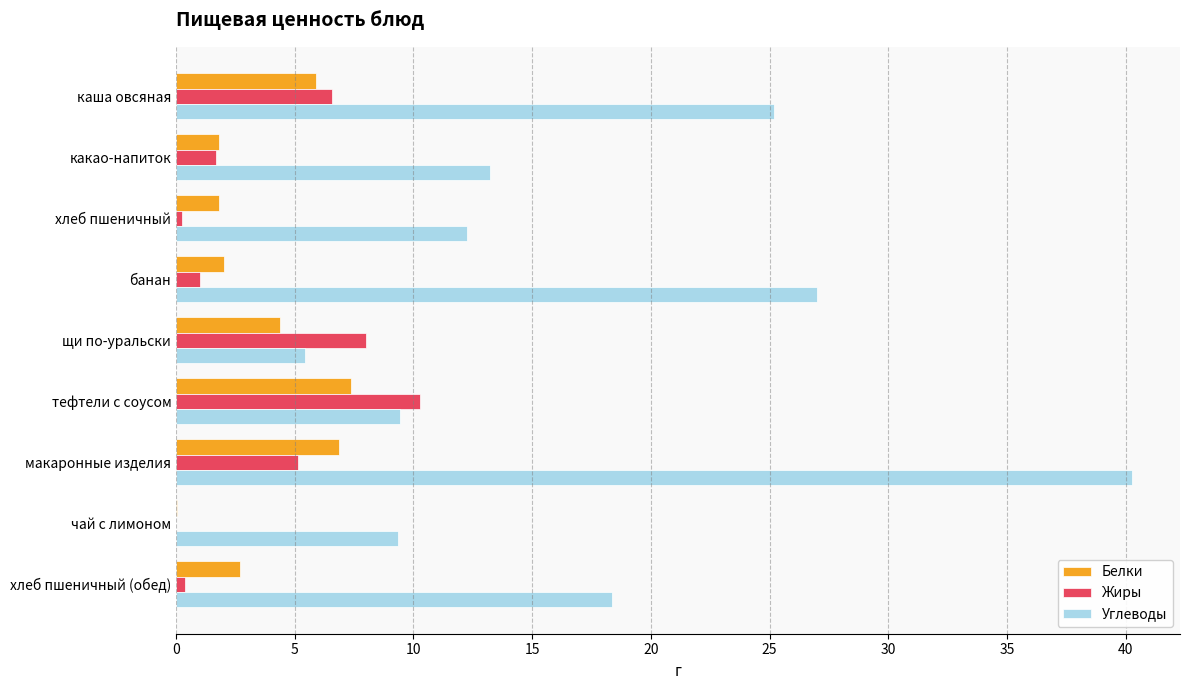

At which category is the sum across all series the highest?

макаронные изделия